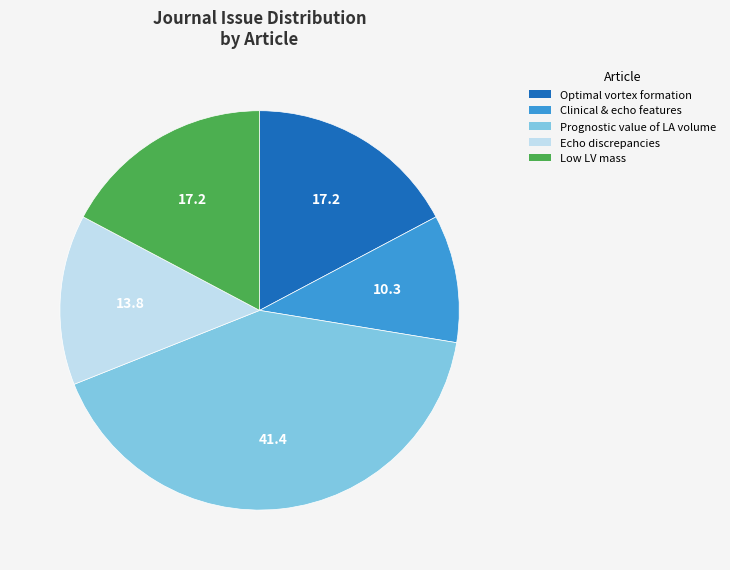

Does any single category account for the majority?

No